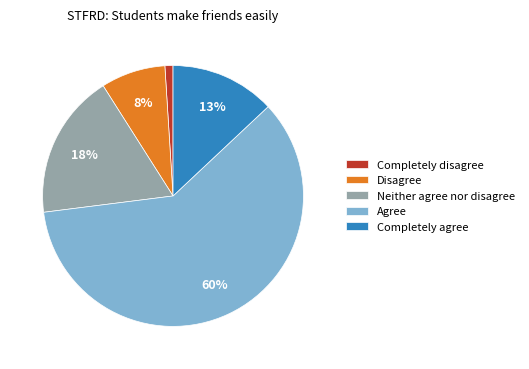

Does any single category account for the majority?

Yes